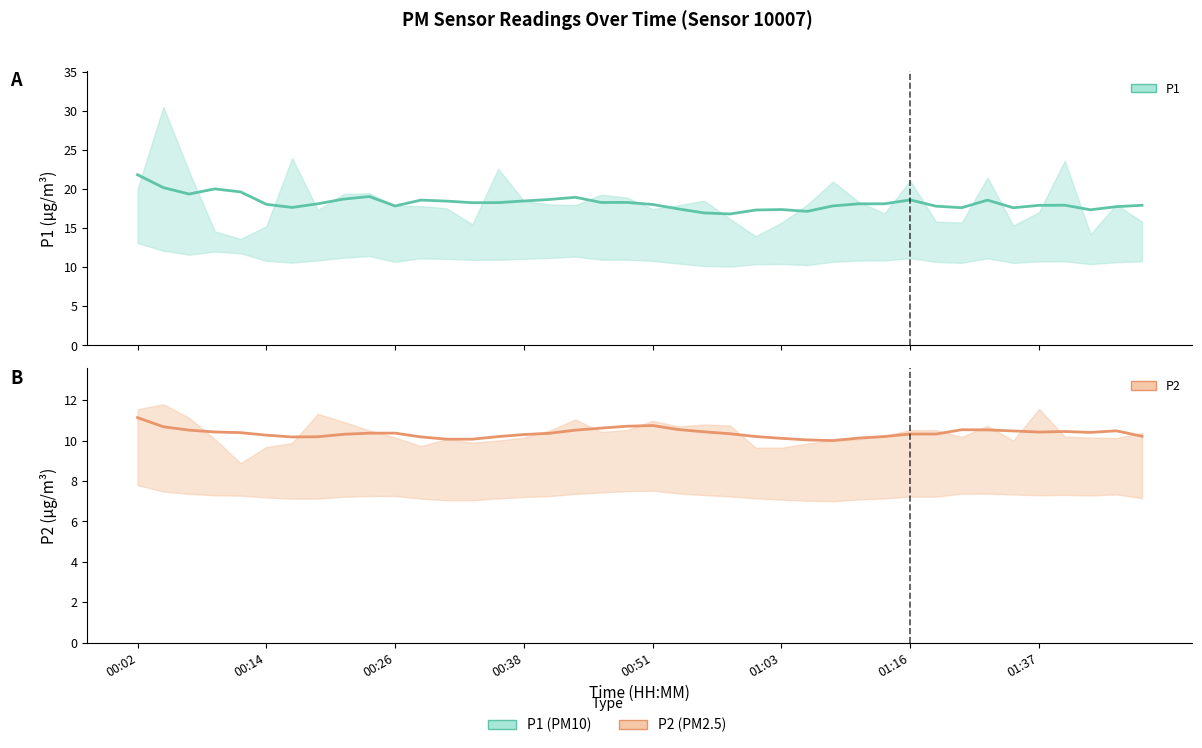

True or false: P1 mean and P2 mean cross at least once.

False